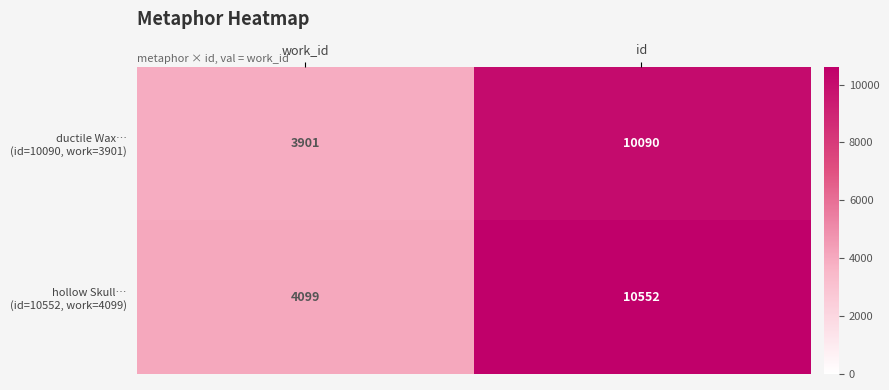

What is the total value across all series at id?

20642